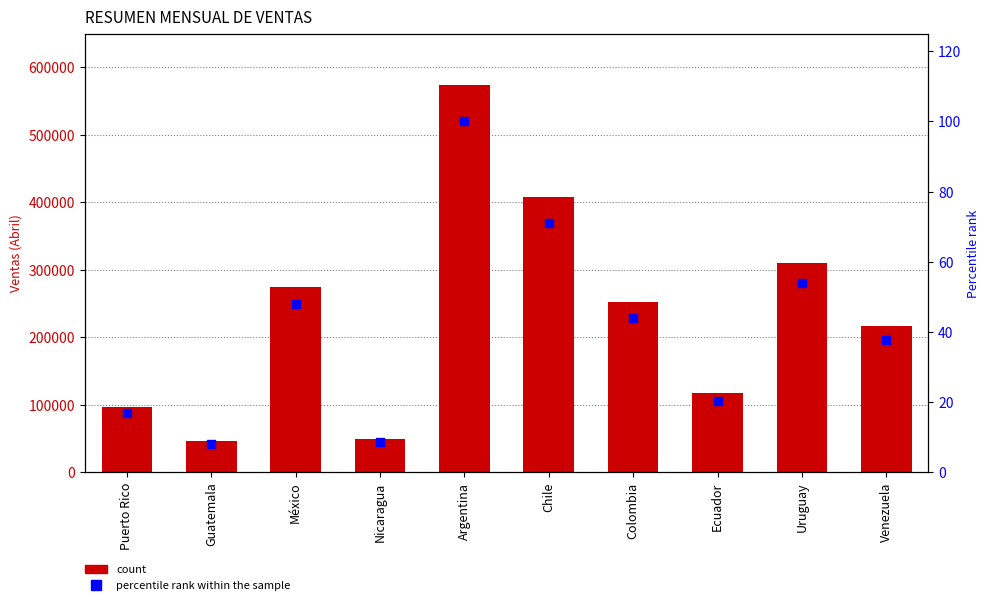

Which series has the largest total across all categories?

Abril